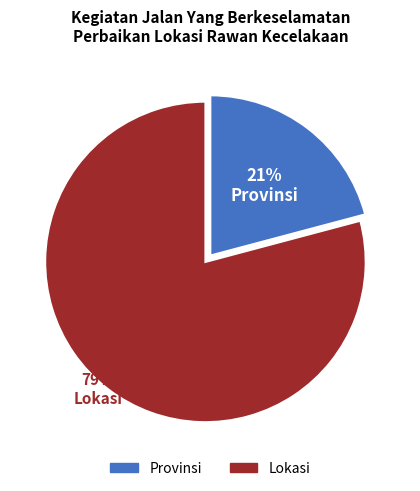

Approximately how many times larger is the value at Lokasi compared to Provinsi?

3.8